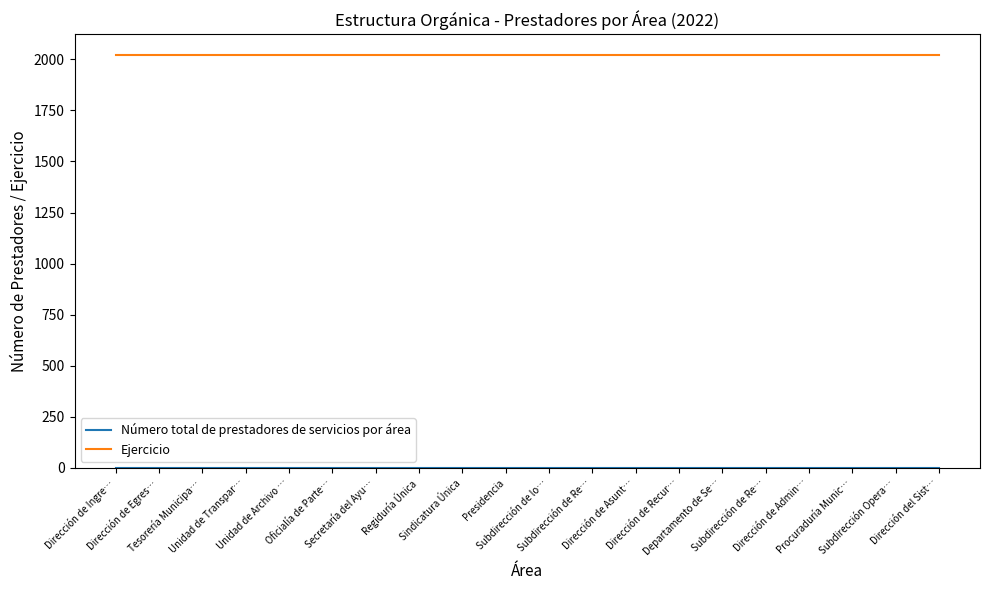

Does the chart display data point markers on the line(s)?

No